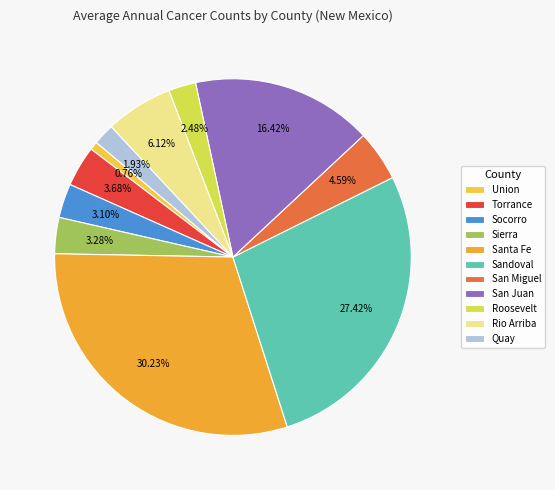

To the nearest percent, what is the average slice percentage?

9%